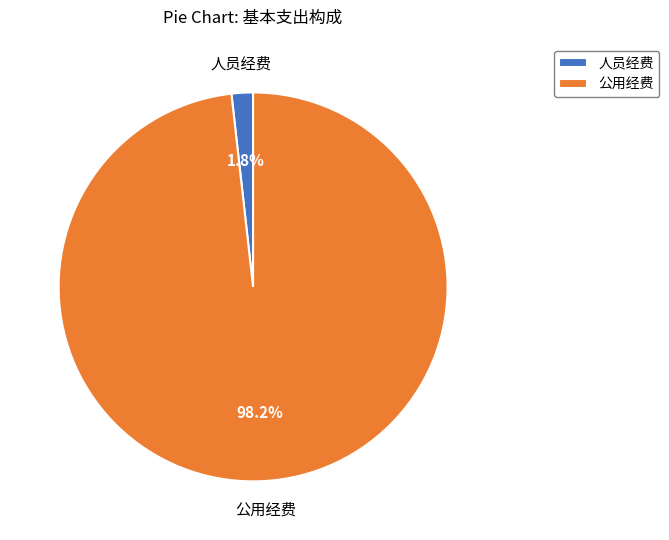

Which category has the smallest portion of the pie?

人员经费